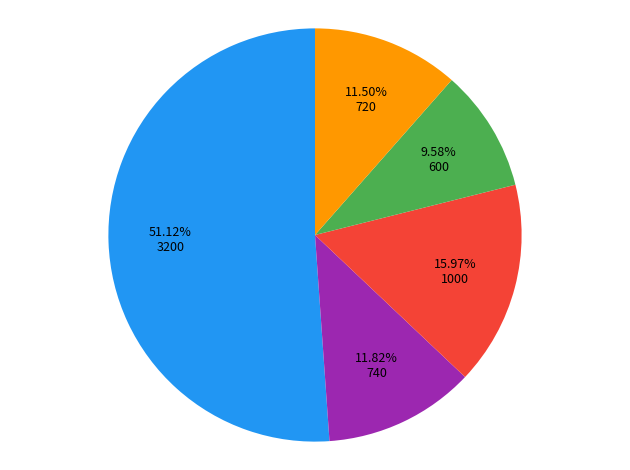

How many slices are in this pie chart?

5